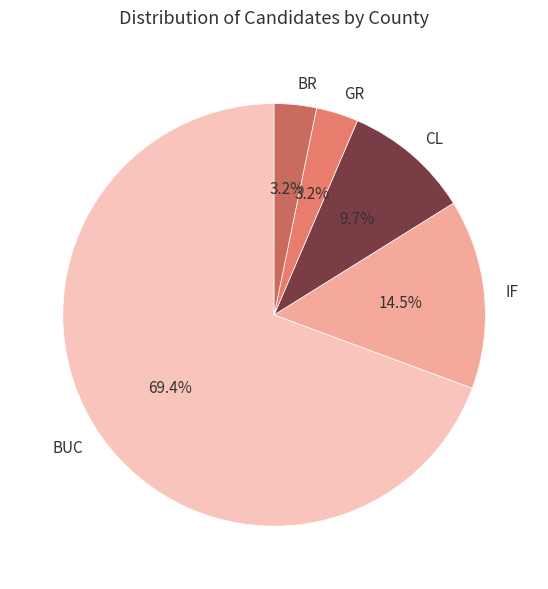

What is the total percentage of IF and BUC?

83.9%